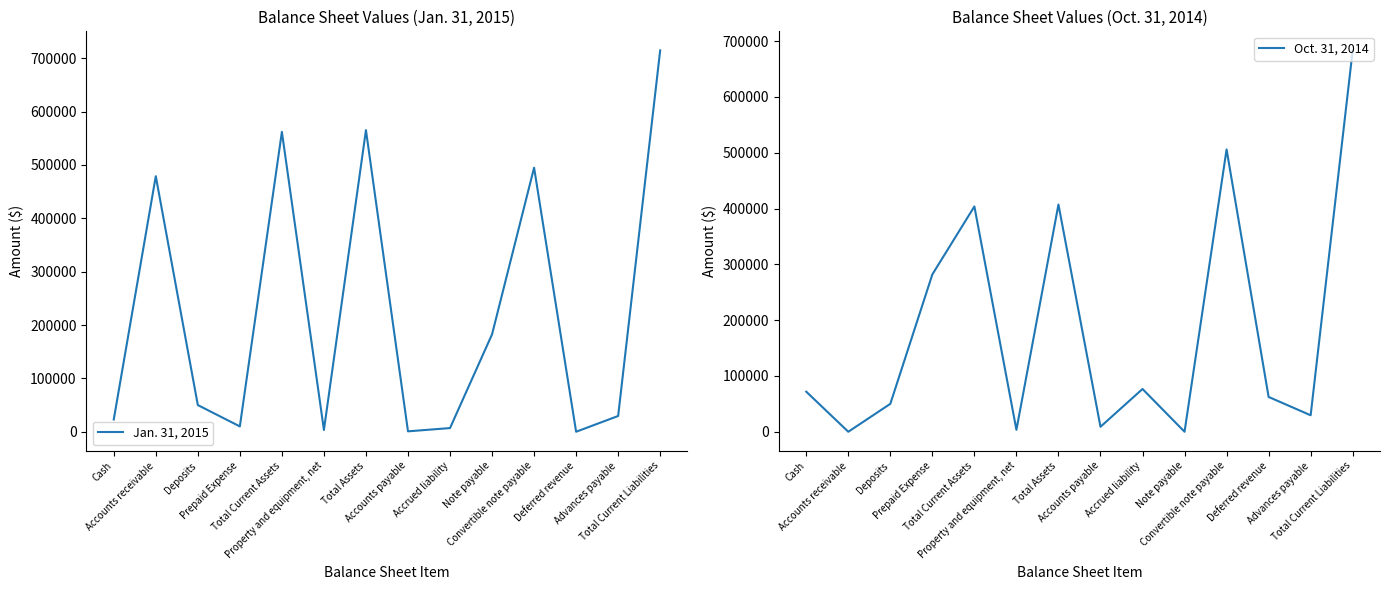

What is the spread (max minus min) of values at Convertible note payable?

11060